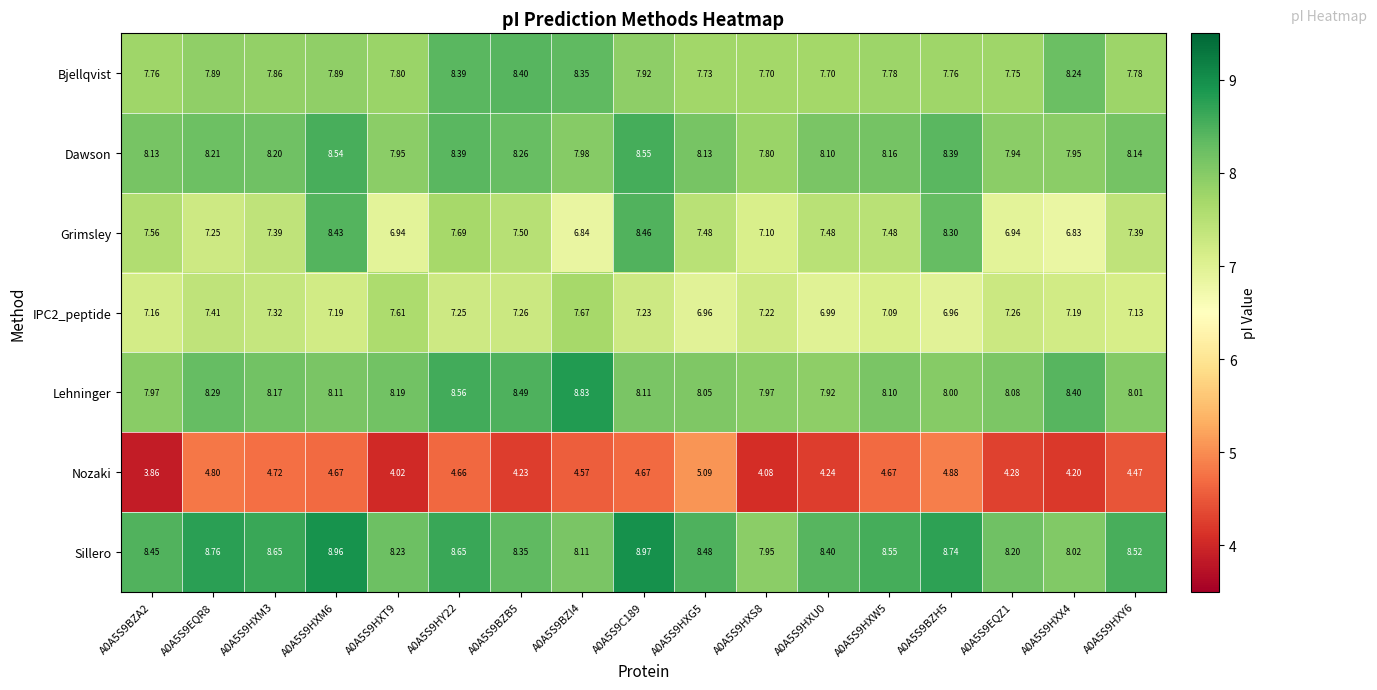

Which series has the largest range (max minus min)?

Grimsley